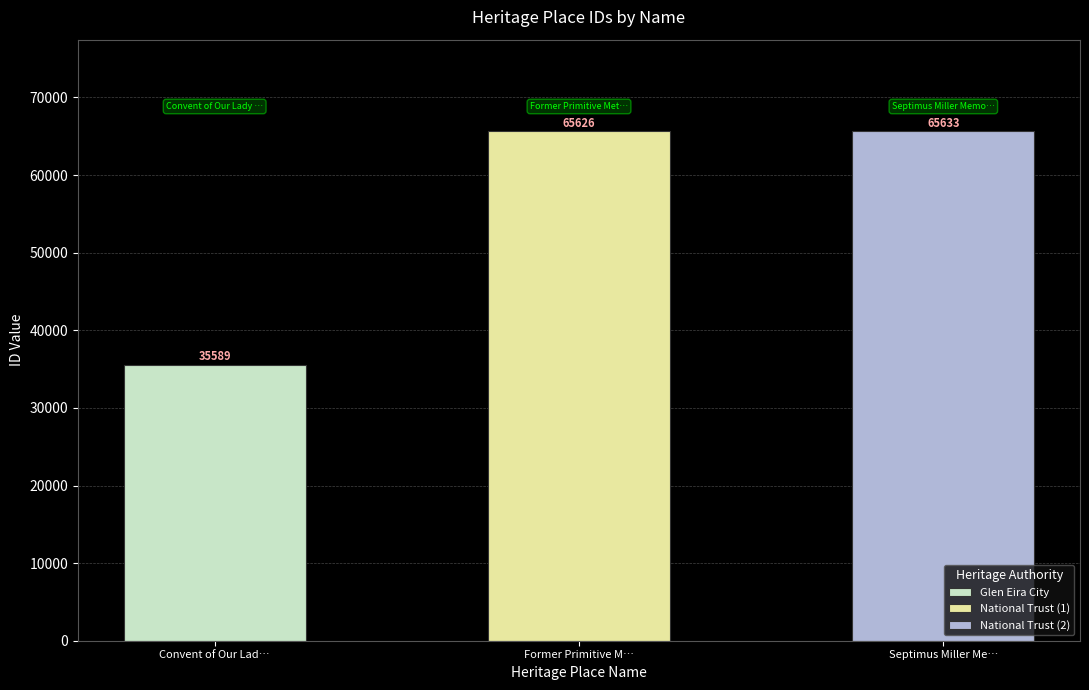

Which has a higher value, Former Primitive Methodist Church (South) or Convent of Our Lady of the Sacret Heart?

Former Primitive Methodist Church (South)